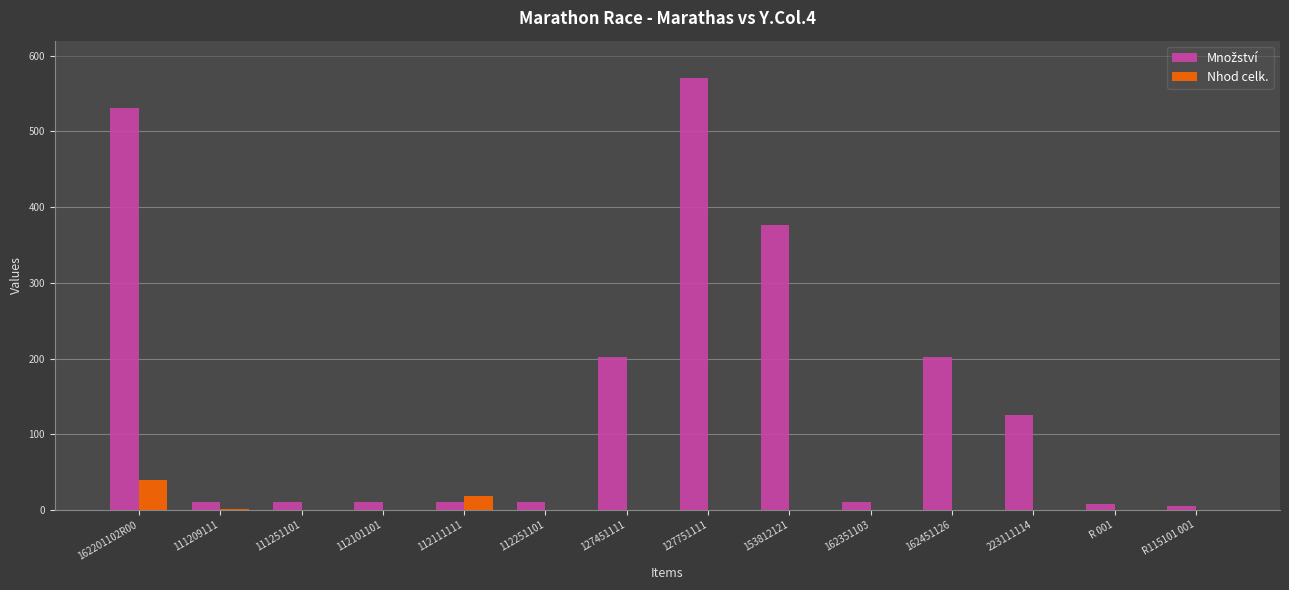

What is the total value across all series at 162201102R00?

571.0